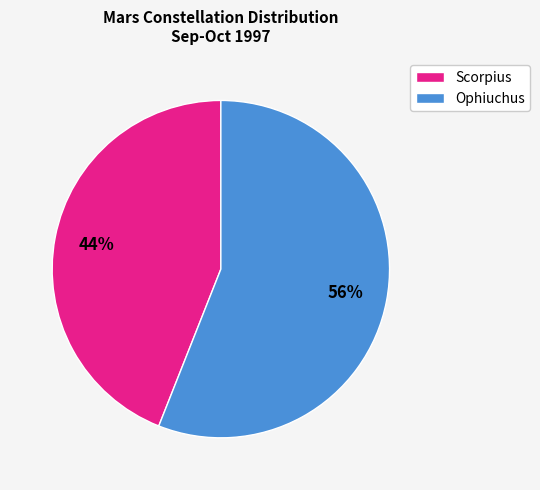

To the nearest percent, what is the average slice percentage?

50%